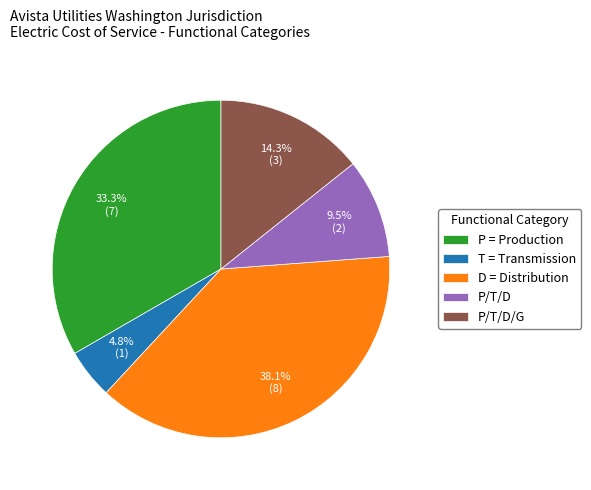

To the nearest percent, what portion does D = Distribution represent?

38%